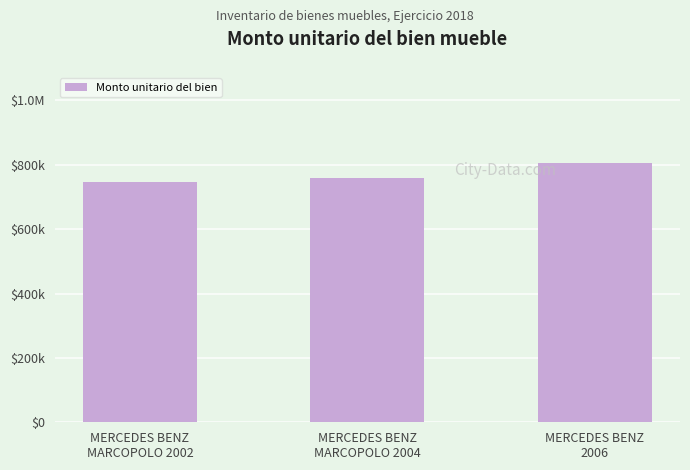

List the labels in order of value, smallest first.

MERCEDES BENZ
MARCOPOLO 2002, MERCEDES BENZ
MARCOPOLO 2004, MERCEDES BENZ
2006